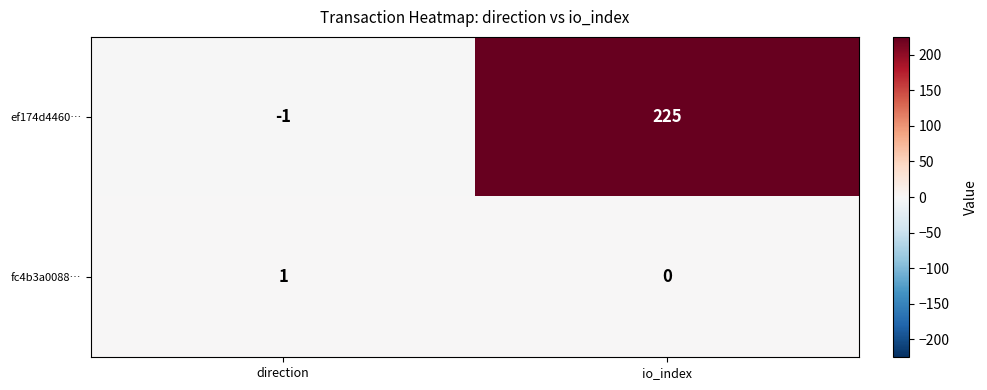

Reading right to left, what are all the values shown in this chart?

ef174d4460…: 225	-1
fc4b3a0088…: 0	1